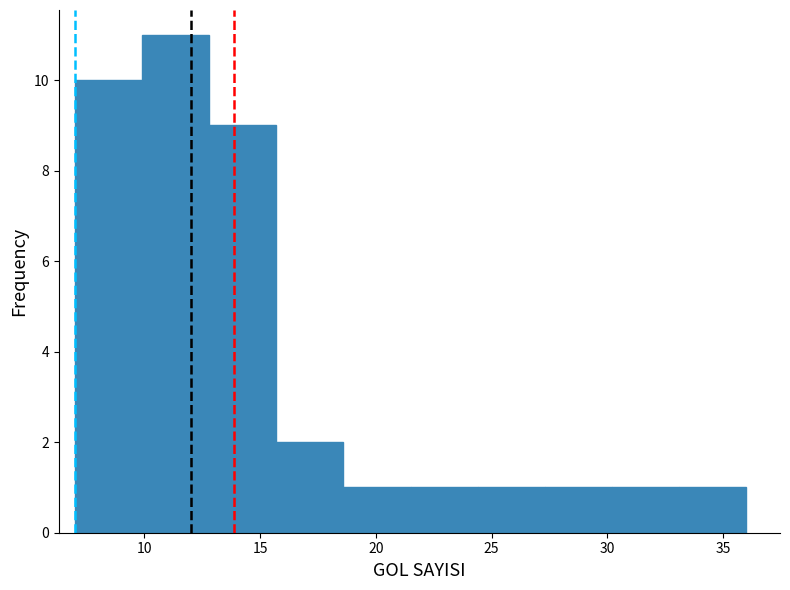

Reading left to right, transcribe this chart: for each bar, give the range it covers on the x-axis and its height. Neither the bar edges nor the heights are printed on the chart, so give them approximately, as read against the axes.

7.0 to 9.9: 10
9.9 to 12.8: 11
12.8 to 15.7: 9
15.7 to 18.6: 2
18.6 to 21.5: 1
21.5 to 24.4: 1
24.4 to 27.3: 1
27.3 to 30.2: 1
30.2 to 33.1: 1
33.1 to 36.0: 1